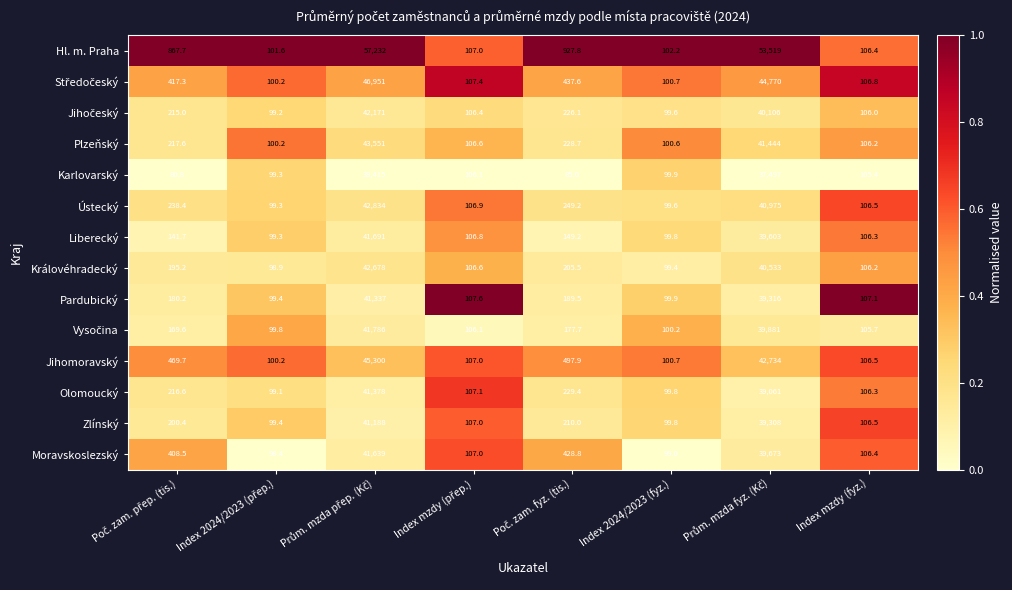

What is the sum of all Olomoucký values?

81297.3